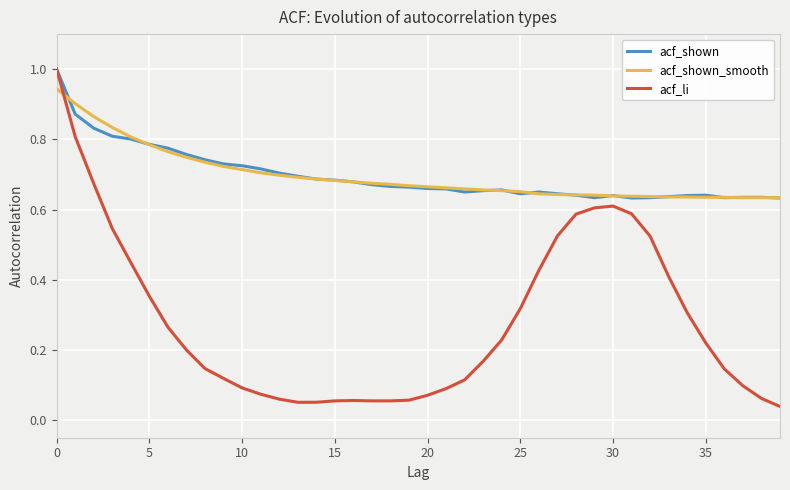

Which series has the widest spread of values?

acf_li